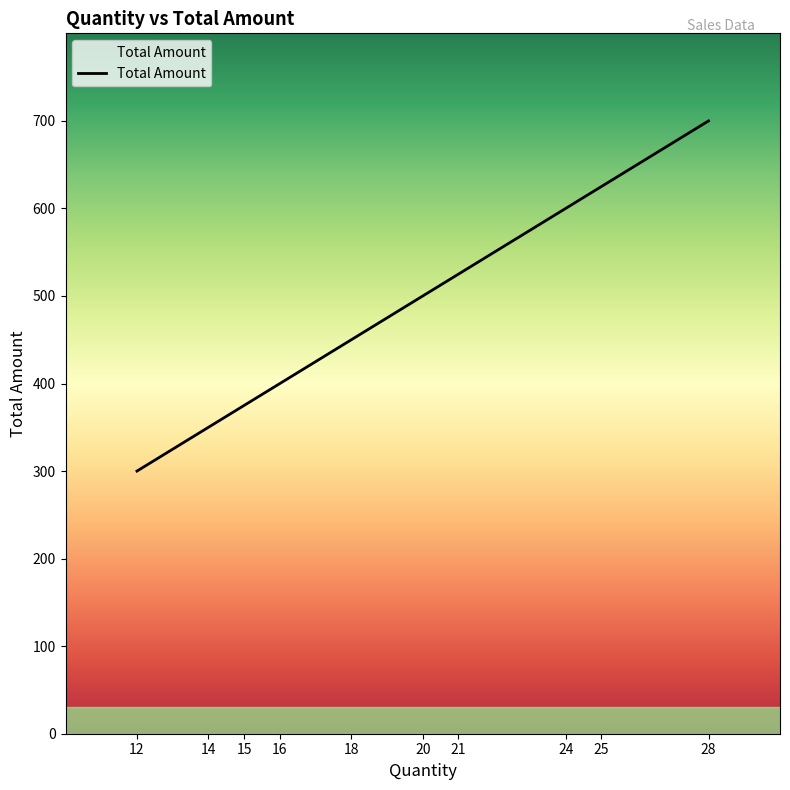

Is it true that the value at 16 is 131?

False